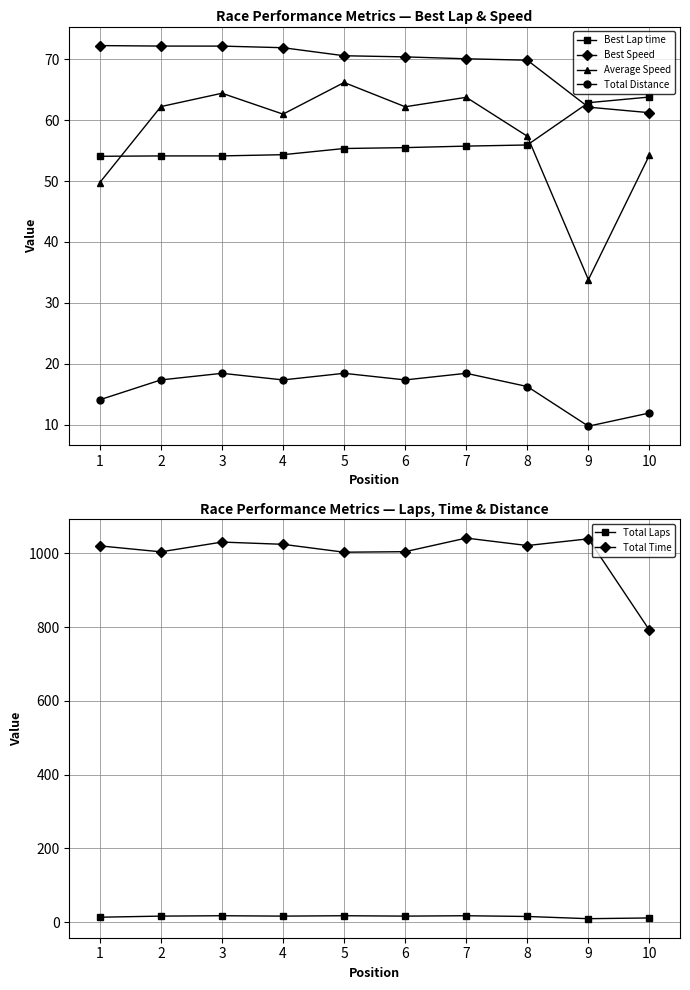

What are all the series names shown in the legend?

Best Lap time, Best Speed, Average Speed, Total Distance, Total Laps, Total Time